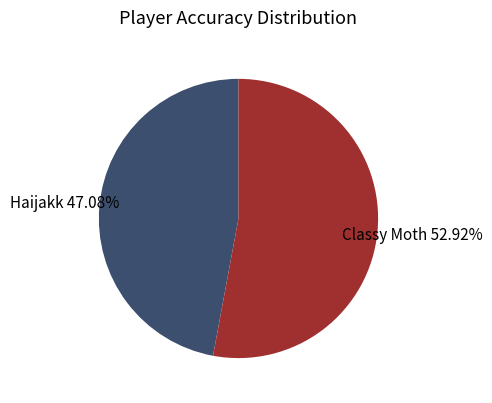

How many slices are in this pie chart?

2